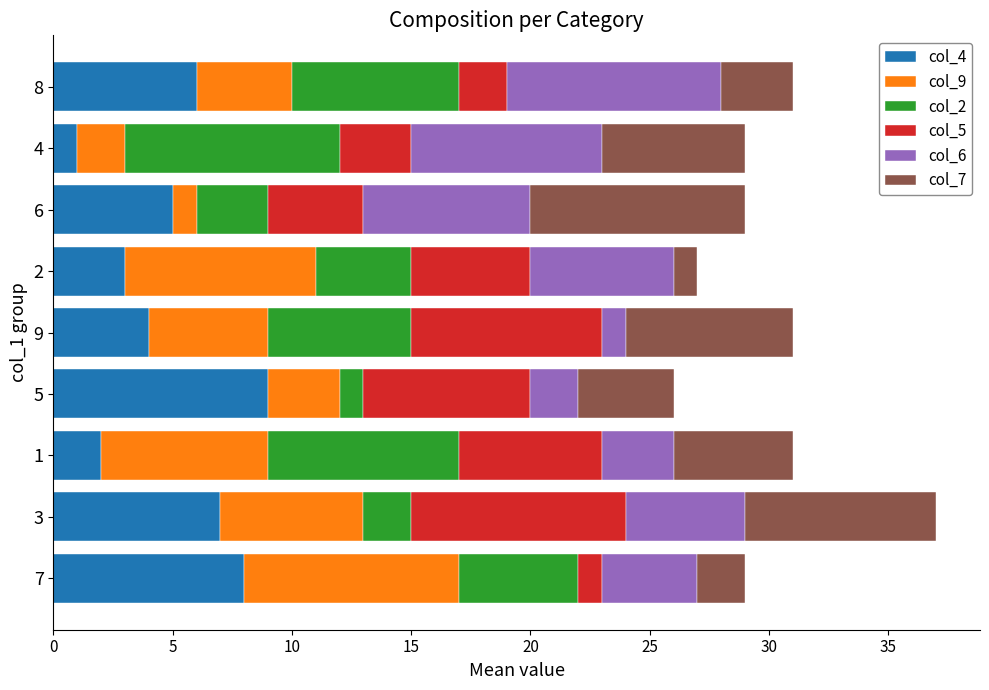

At which category is the sum across all series the highest?

3